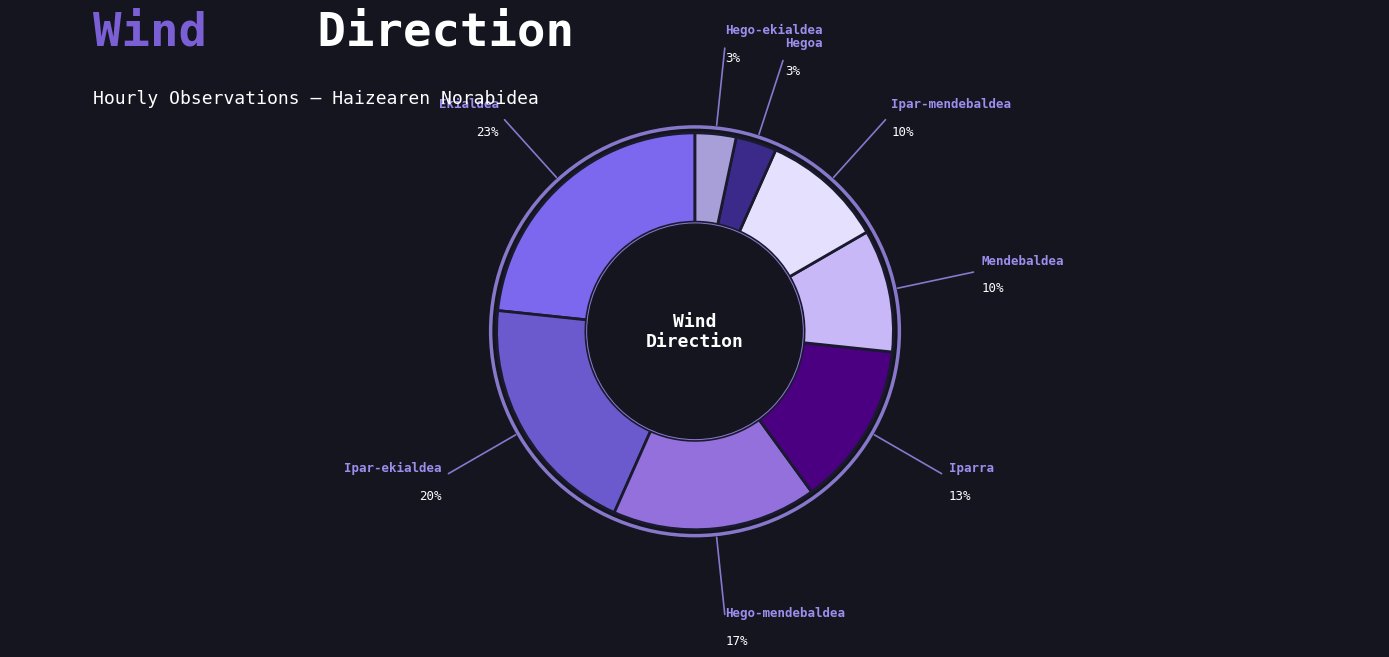

Does Ipar-mendebaldea represent more than half of the total?

No